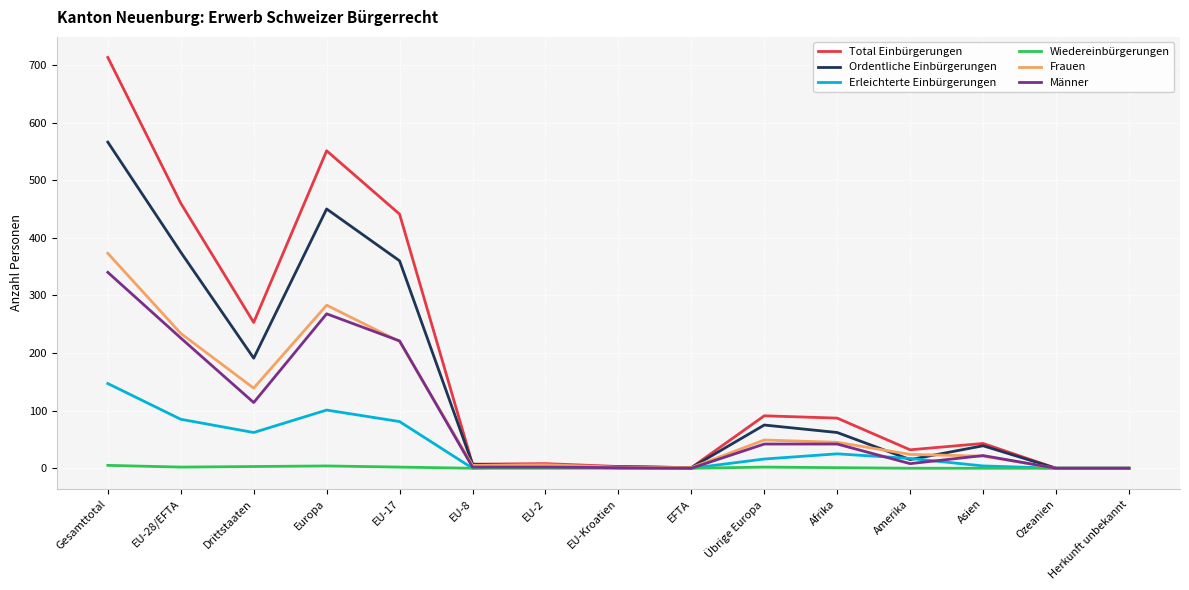

Is the value of Ordentliche Einbürgerungen at EU-Kroatien greater than the value of Erleichterte Einbürgerungen at EU-17?

No